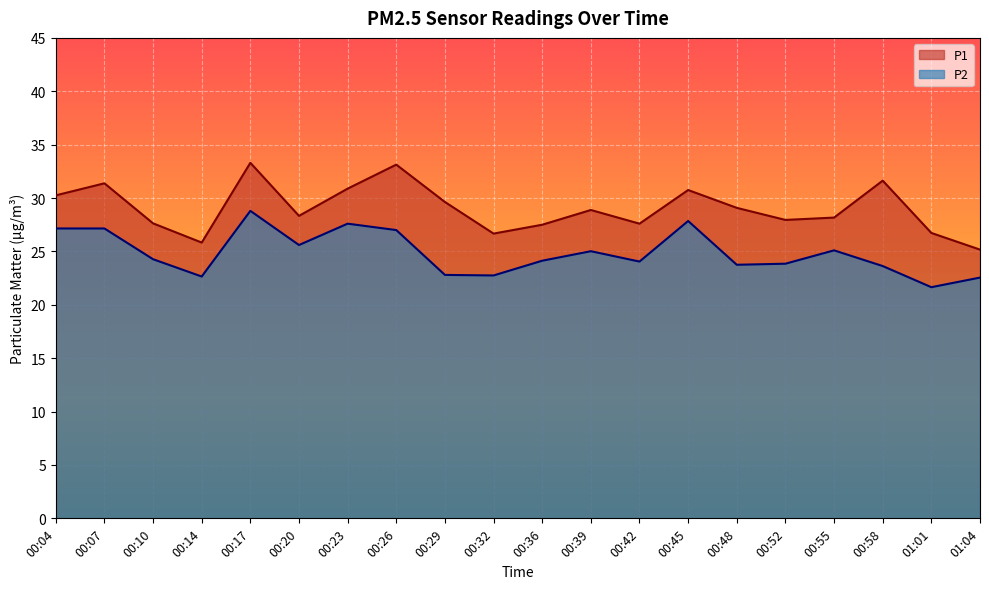

Which category has the highest value across all series?

00:17